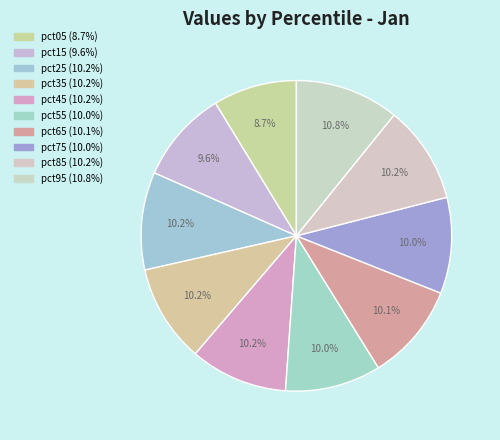

How many slices are in this pie chart?

10